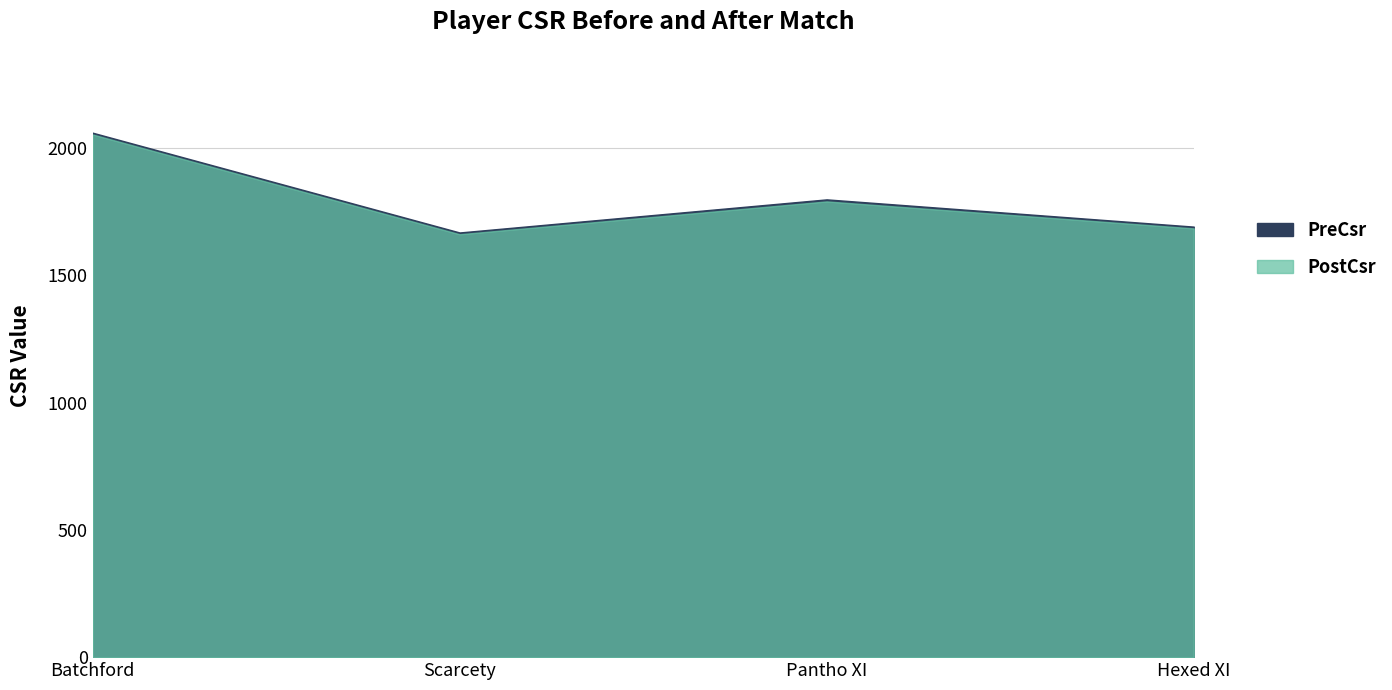

At which label does PreCsr first exceed 1798?

Batchford